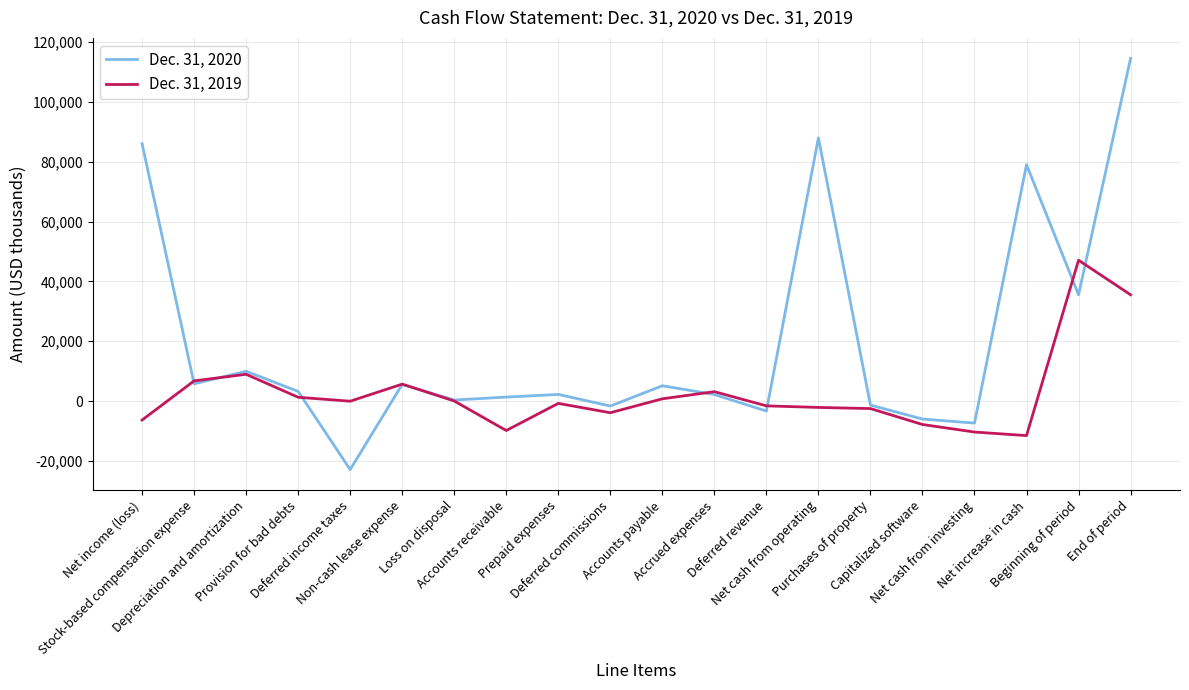

Which series has the largest range (max minus min)?

Dec. 31, 2020